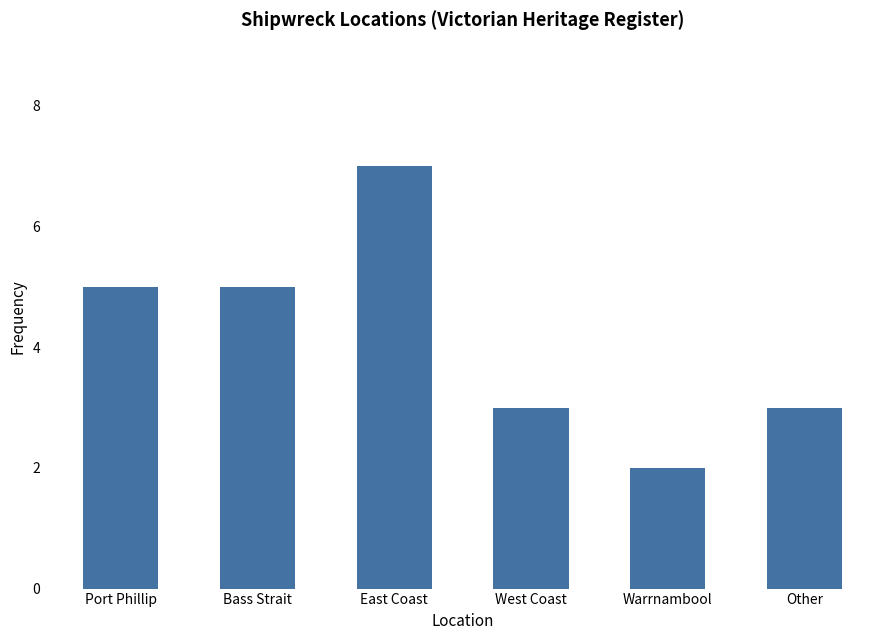

The chart shows a value of 7 at East Coast. True or false?

True